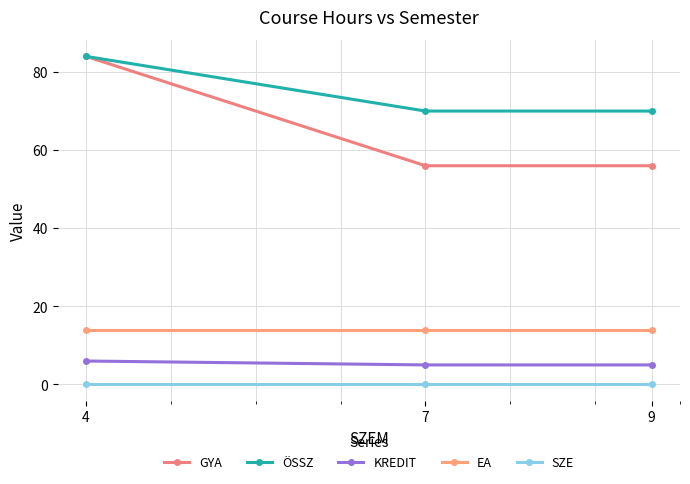

Does the chart display data point markers on the line(s)?

Yes